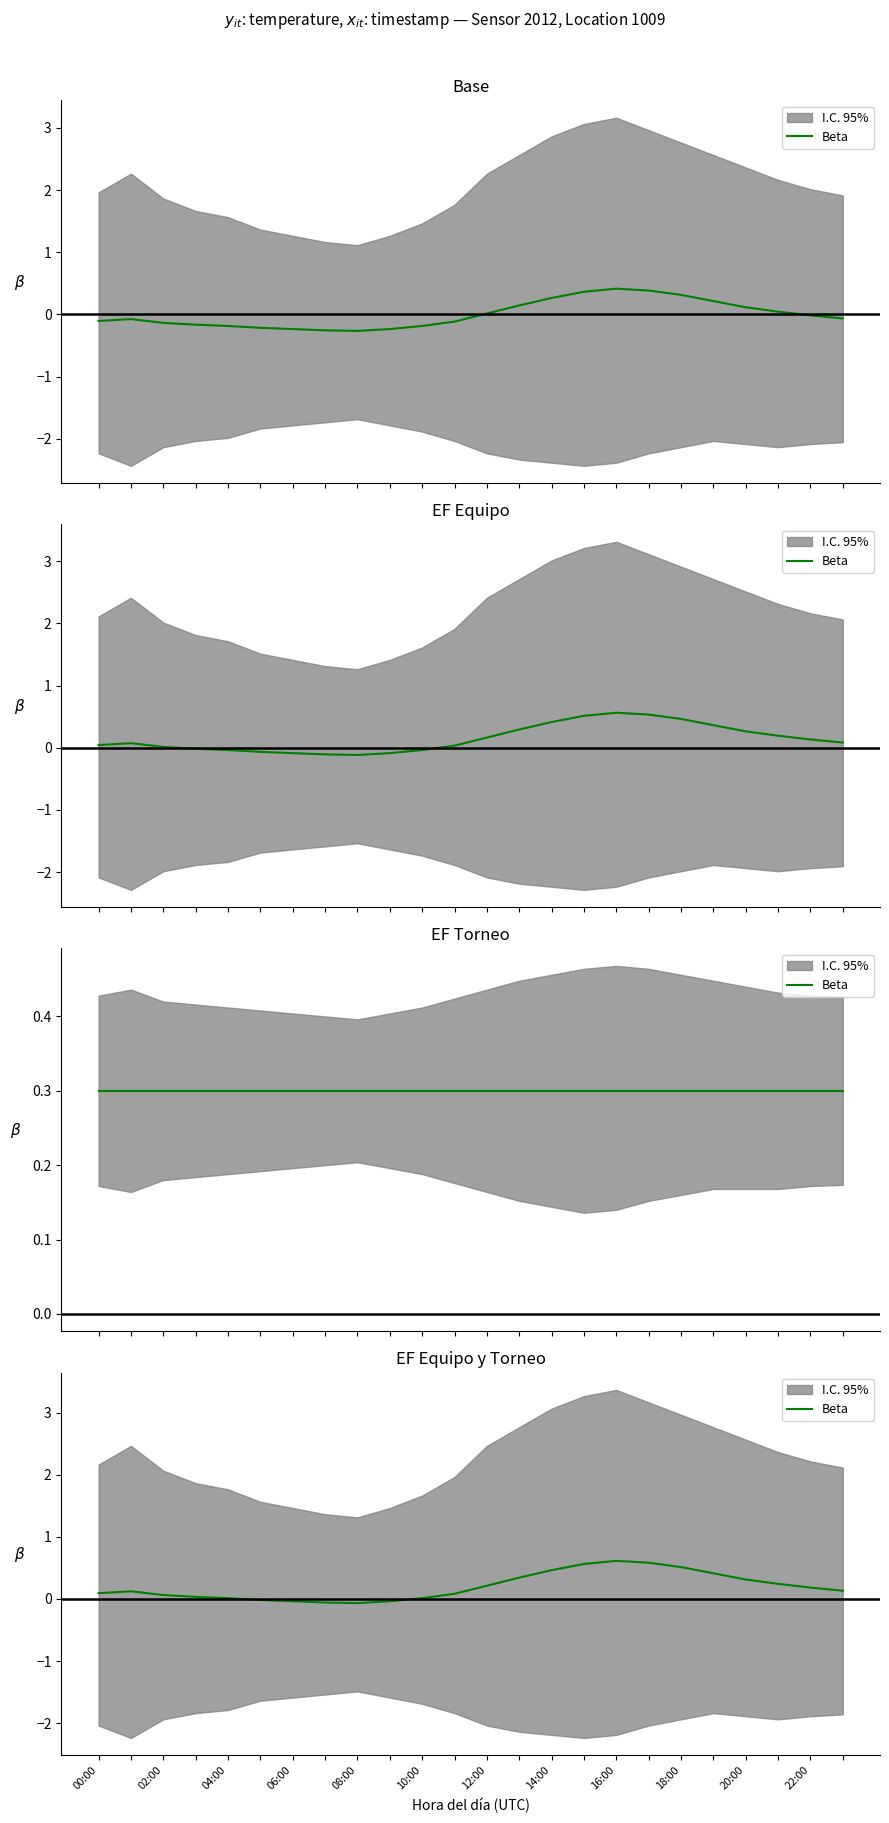

How many categories are shown in the chart?

24